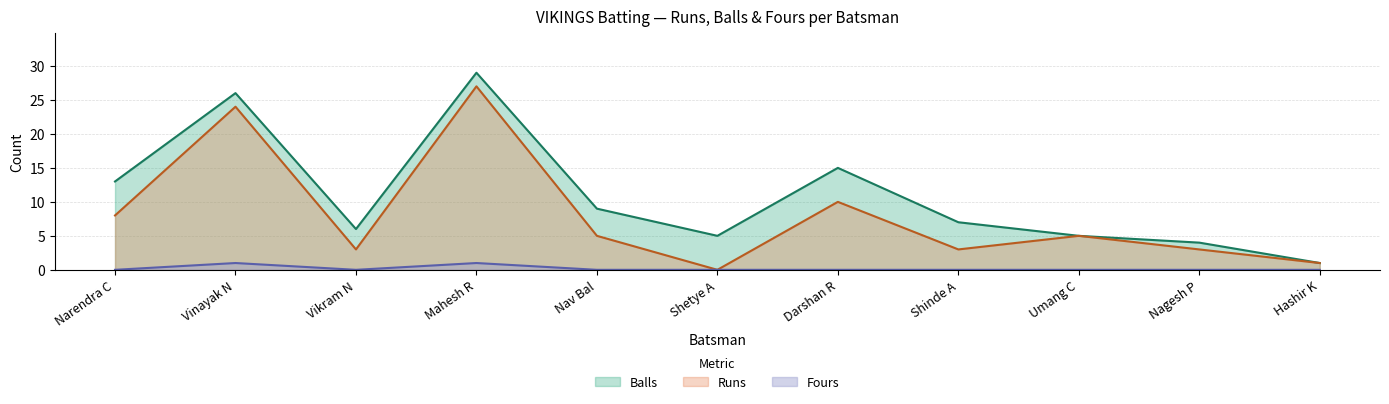

Reading right to left, list all the values displayed in this chart.

Runs: Hashir K=1	Nagesh P=3	Umang C=5	Shinde A=3	Darshan R=10	Shetye A=0	Nav Bal=5	Mahesh R=27	Vikram N=3	Vinayak N=24	Narendra C=8
Balls: Hashir K=1	Nagesh P=4	Umang C=5	Shinde A=7	Darshan R=15	Shetye A=5	Nav Bal=9	Mahesh R=29	Vikram N=6	Vinayak N=26	Narendra C=13
Fours: Hashir K=0	Nagesh P=0	Umang C=0	Shinde A=0	Darshan R=0	Shetye A=0	Nav Bal=0	Mahesh R=1	Vikram N=0	Vinayak N=1	Narendra C=0